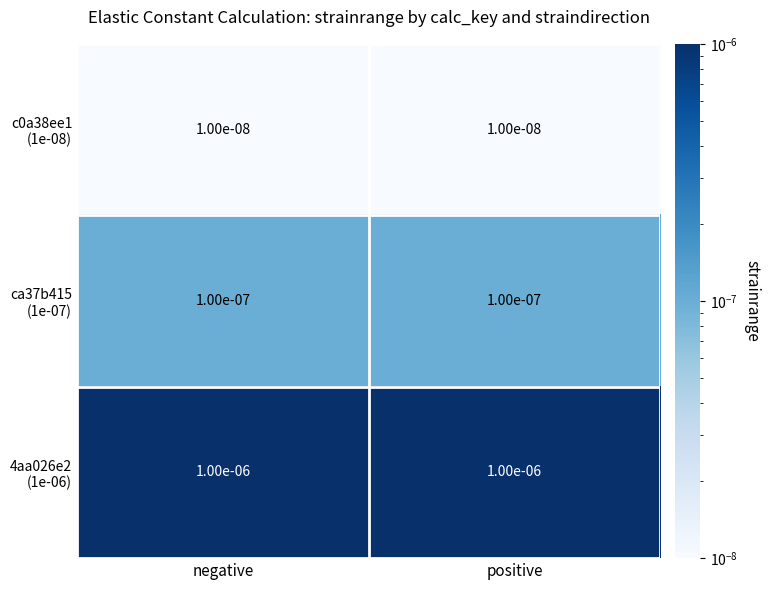

Which series has the largest range (max minus min)?

c0a38ee1 (1e-08)